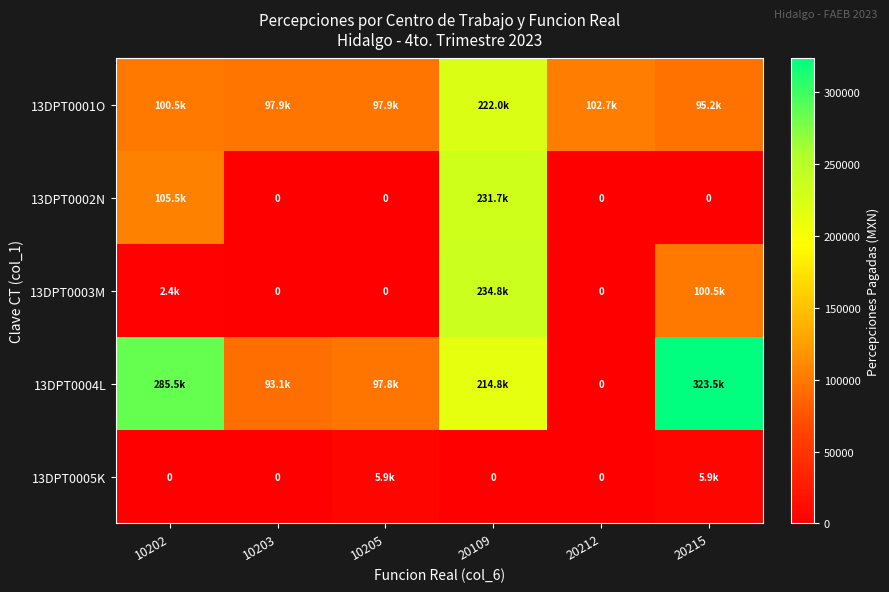

Which category has the highest value in the 13DPT0005K series?

10205